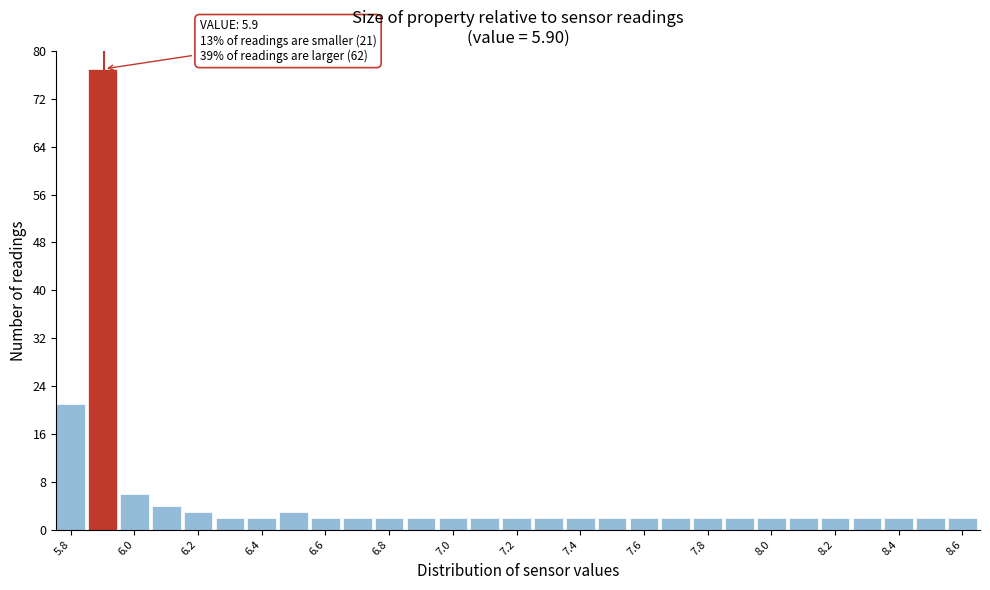

Which range on the x-axis has the tallest bar?

5.85 to 5.95